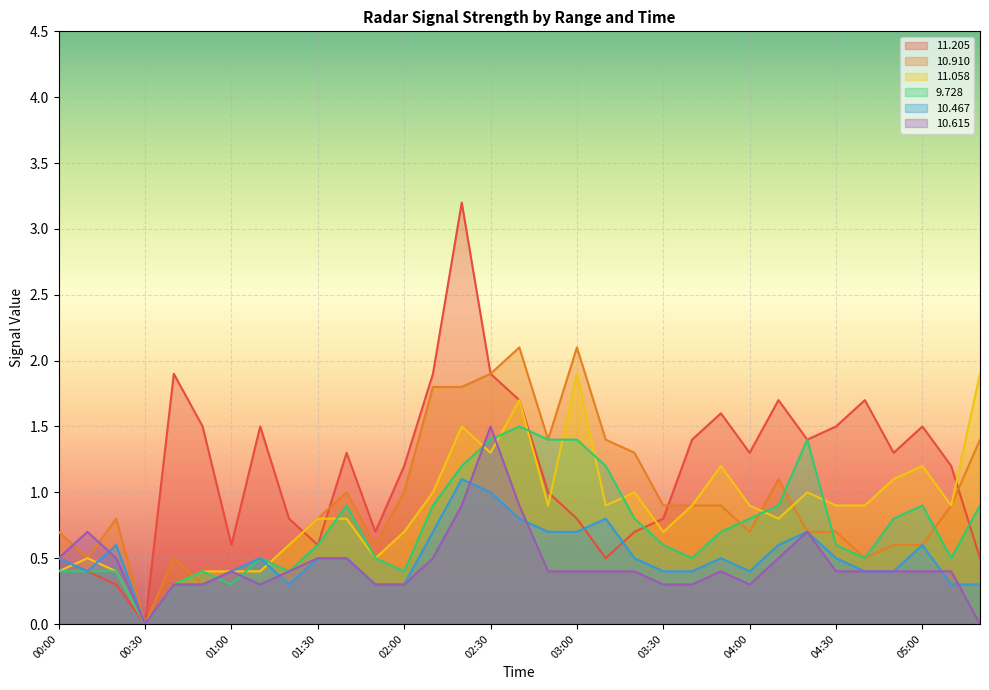

The   9.728 series shows 0.3 at 04:00. True or false?

False